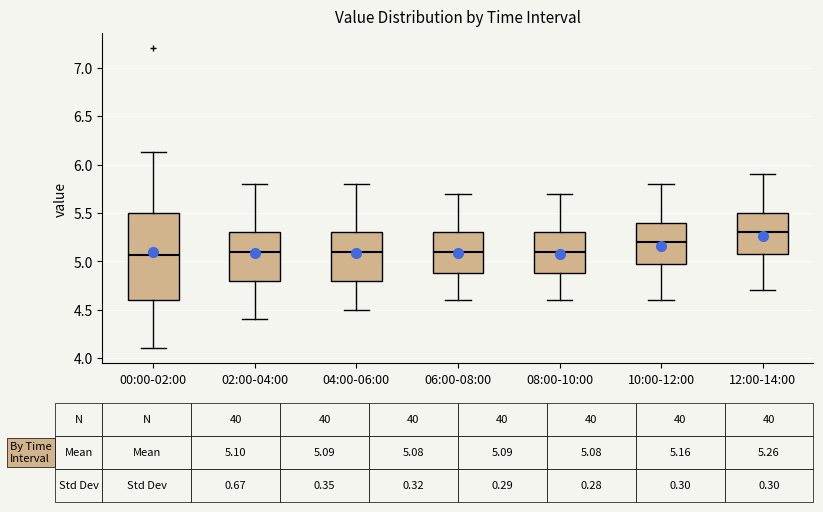

Comparing the boxes themselves (not the whiskers), which one is the tallest?

00:00-02:00